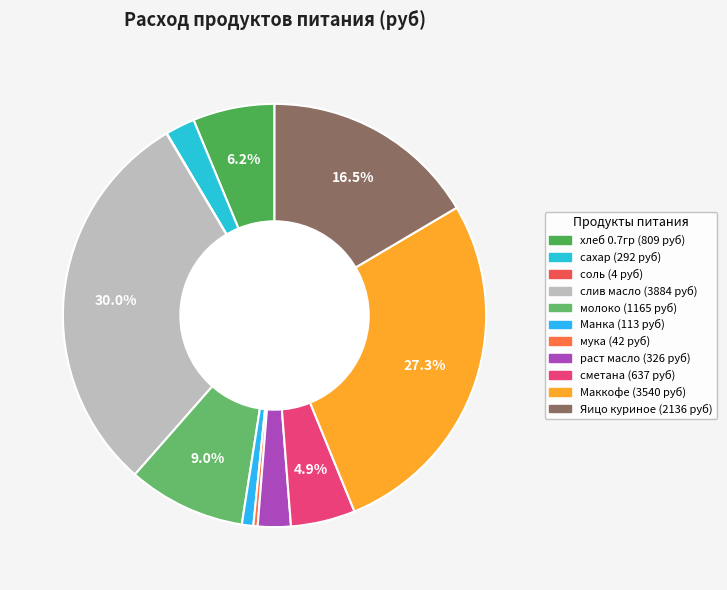

What is the smallest slice in the pie chart?

соль